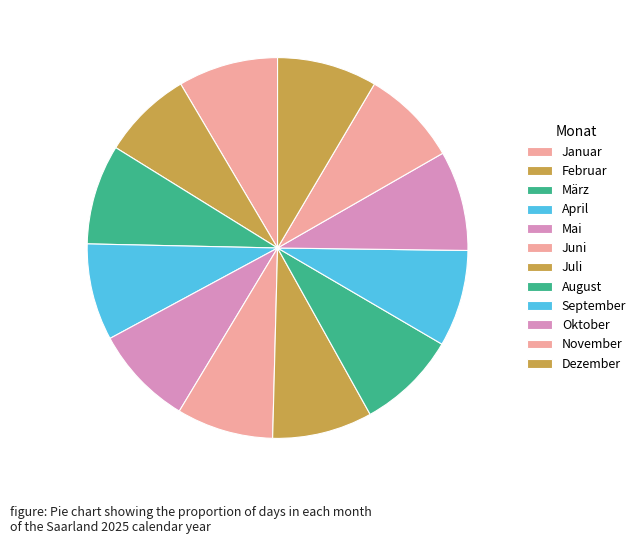

What is the smallest slice in the pie chart?

Februar